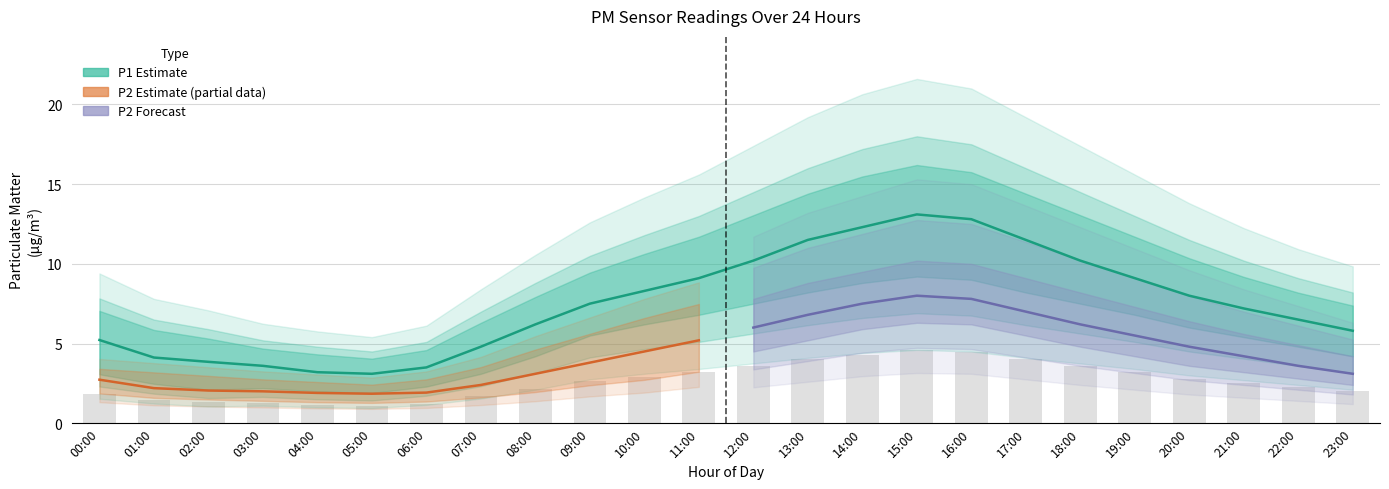

List the labels in order of P2_upper value, largest first.

15:00, 16:00, 14:00, 17:00, 13:00, 18:00, 12:00, 19:00, 11:00, 20:00, 10:00, 21:00, 09:00, 22:00, 08:00, 23:00, 07:00, 00:00, 01:00, 02:00, 03:00, 06:00, 04:00, 05:00